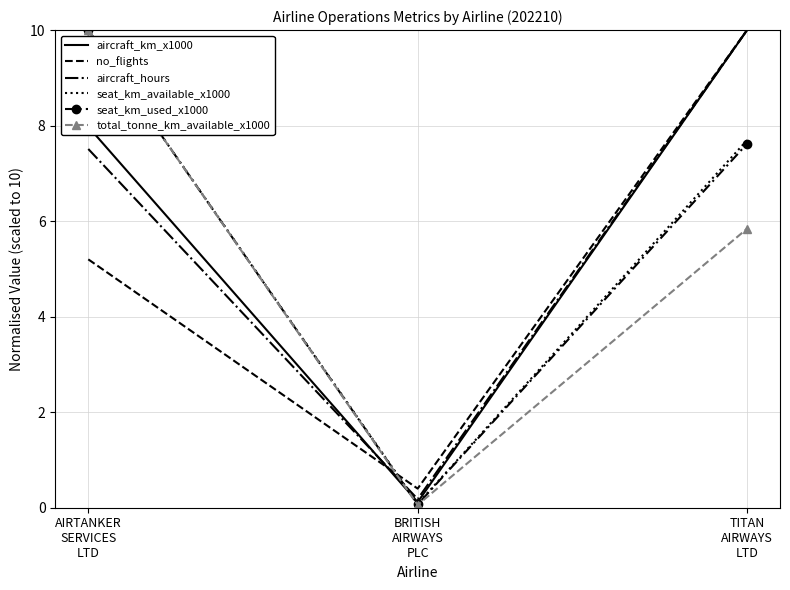

What is the difference between the maximum and minimum values in the seat_km_used_x1000 series?

9.9